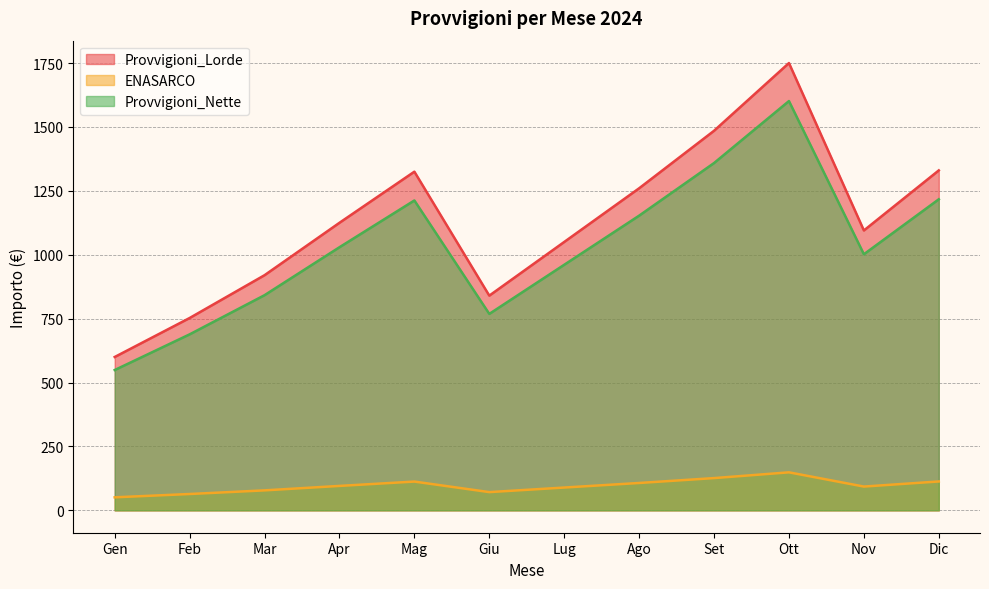

What are all the series names shown in the legend?

Provvigioni_Lorde, ENASARCO, Provvigioni_Nette